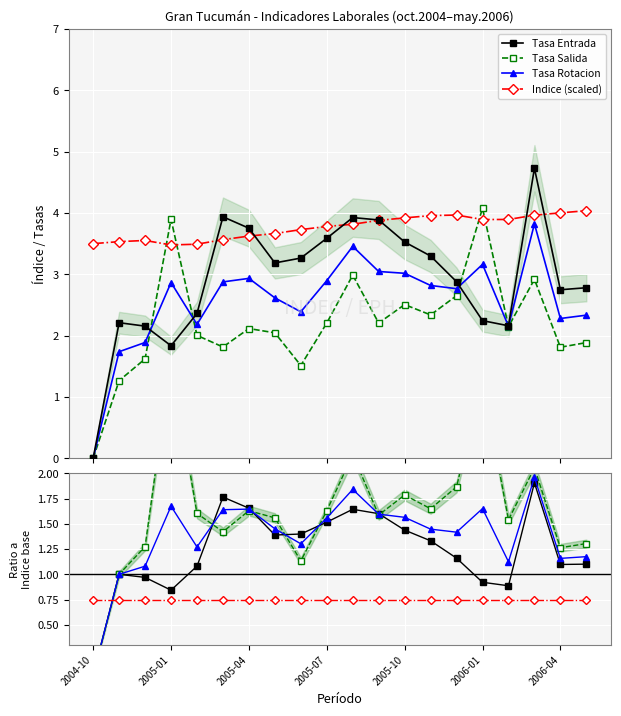

List the series in order of their peak value, highest first.

Tasa Salida, Tasa Rotacion, Tasa Entrada, Indice (scaled)